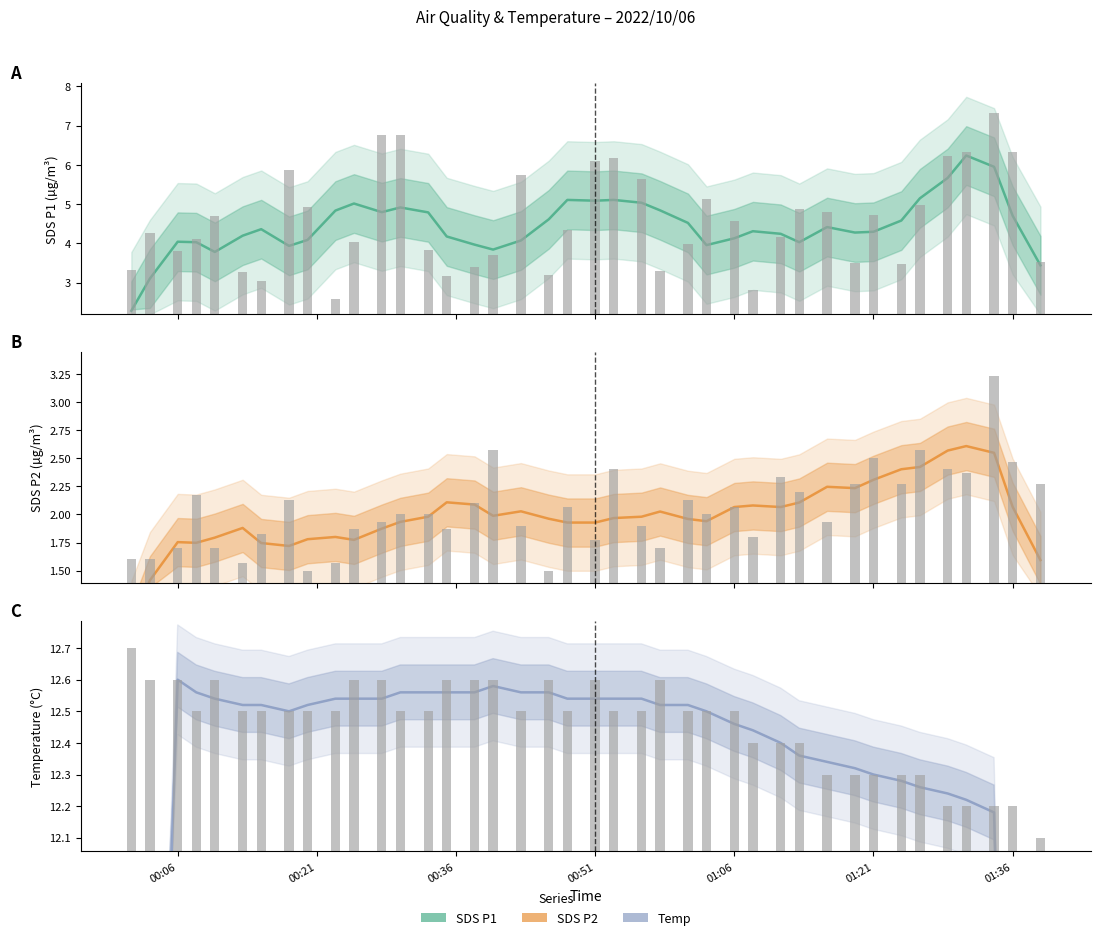

Which series has the largest total across all categories?

Temp raw